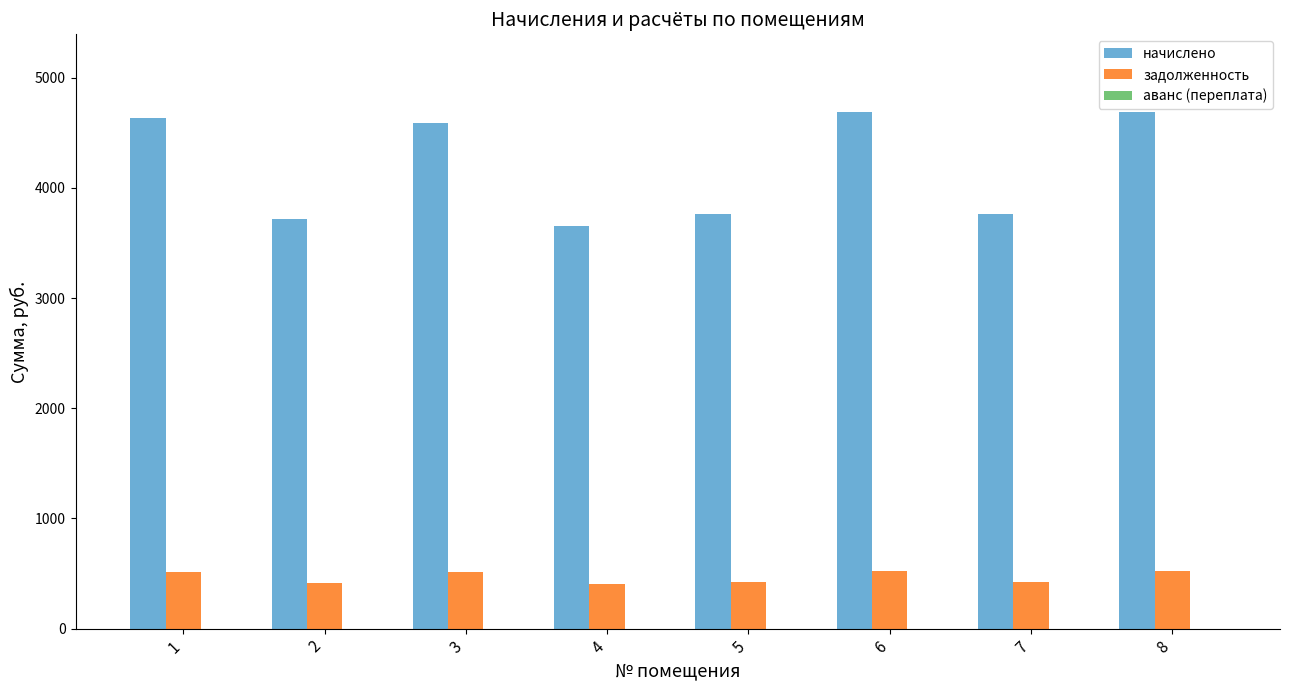

What is the difference between the maximum and minimum values in the задолженность series?

115.5